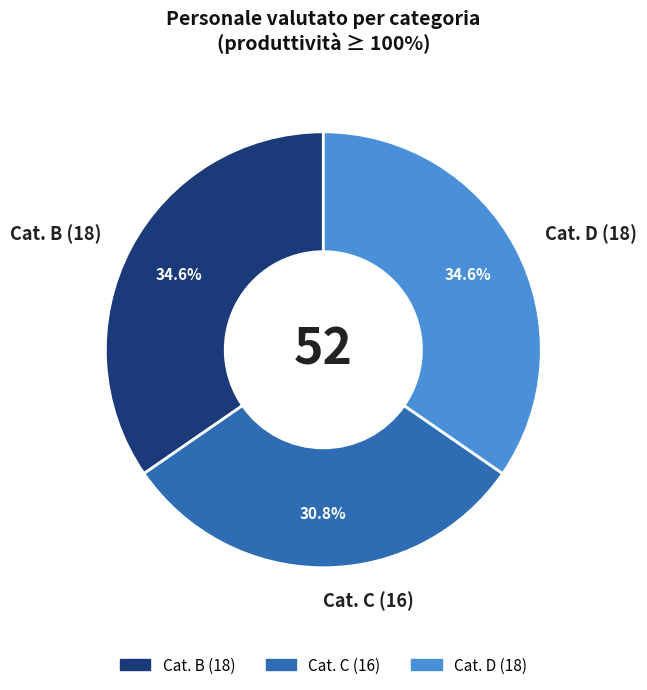

What is the ratio of the value at Cat. C (16) to the value at Cat. D (18)?

0.9